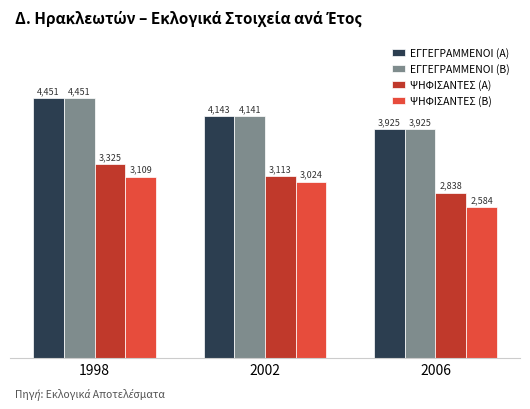

Reading right to left, extract all data points from this chart.

ΕΓΓΕΓΡΑΜΜΕΝΟΙ (Α): 2006=3925	2002=4143	1998=4451
ΕΓΓΕΓΡΑΜΜΕΝΟΙ (Β): 2006=3925	2002=4141	1998=4451
ΨΗΦΙΣΑΝΤΕΣ (Α): 2006=2838	2002=3113	1998=3325
ΨΗΦΙΣΑΝΤΕΣ (Β): 2006=2584	2002=3024	1998=3109